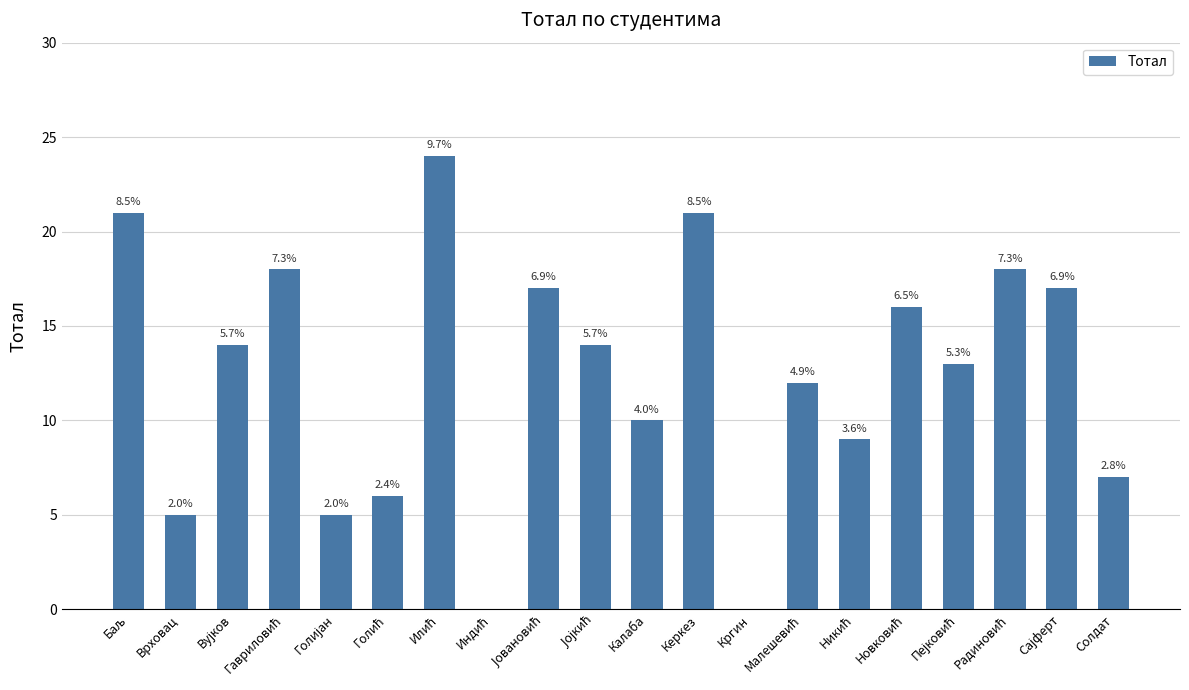

Rank the categories by value from highest to lowest.

Илић, Баљ, Керкез, Гавриловић, Радиновић, Јовановић, Сајферт, Новковић, Вујков, Јојкић, Пејковић, Малешевић, Калаба, Никић, Солдат, Голић, Врховац, Голијан, Индић, Кргин